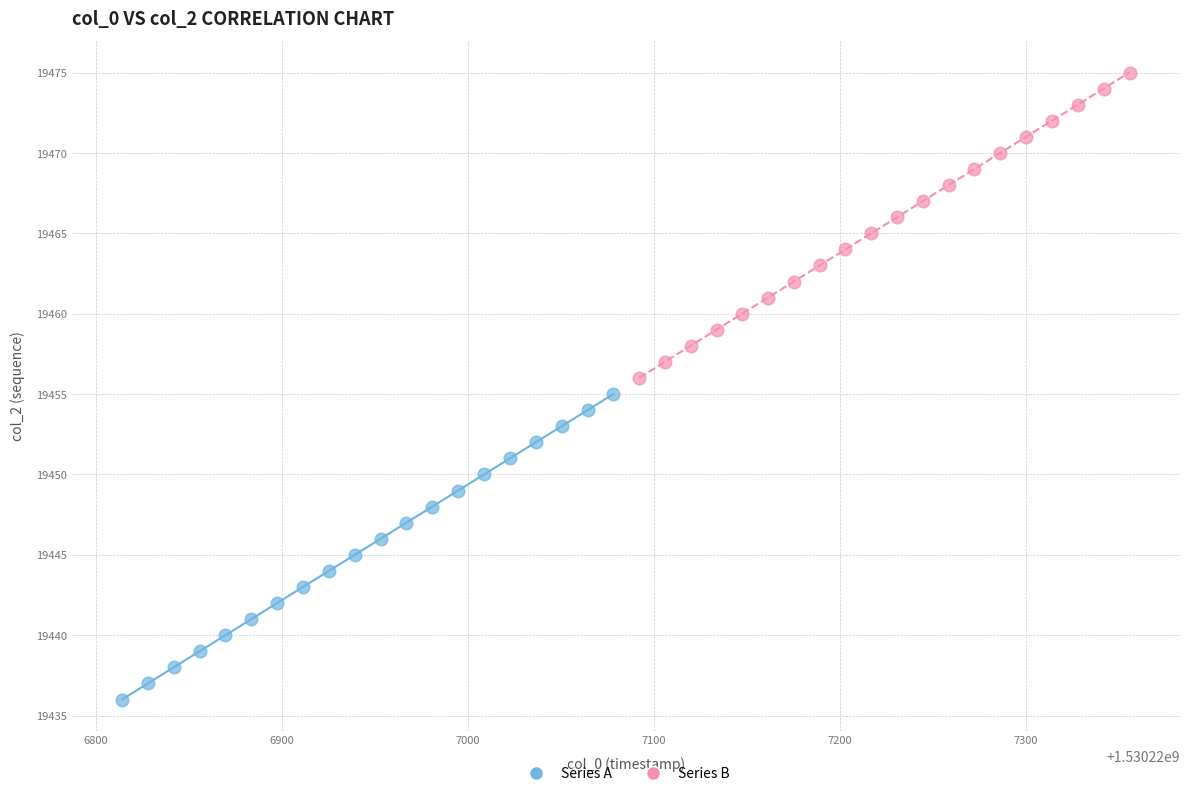

Which series contains the highest Y value?

Series B